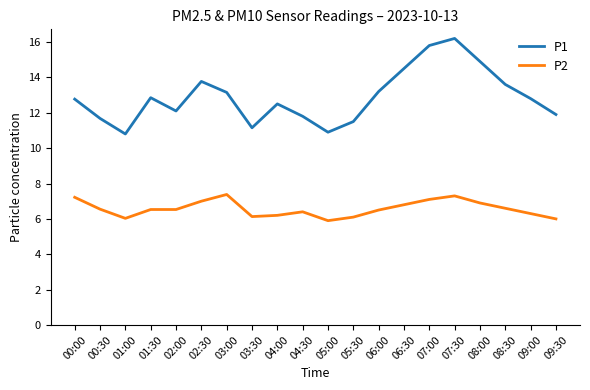

Does the chart have visible grid lines?

No